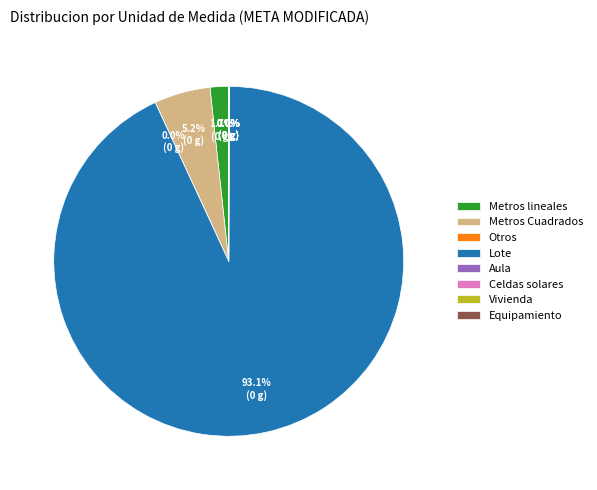

Which category has the biggest portion of the pie?

Lote